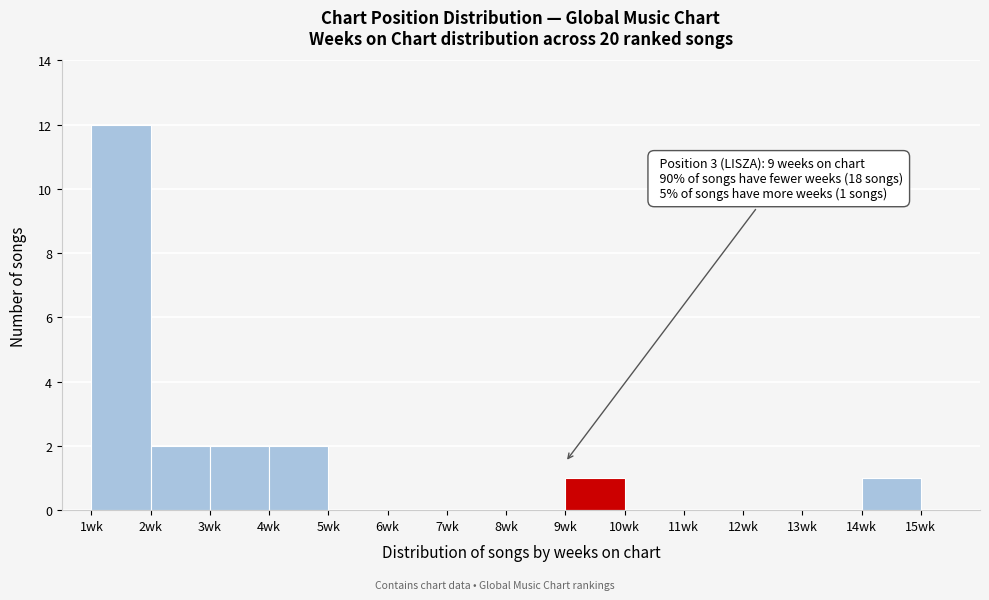

Over which range of the x-axis is the bar tallest?

1 to 2